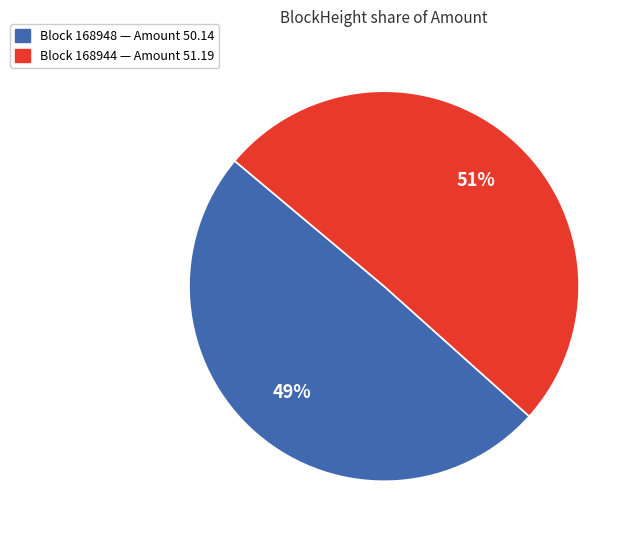

Does any single category account for the majority?

Yes